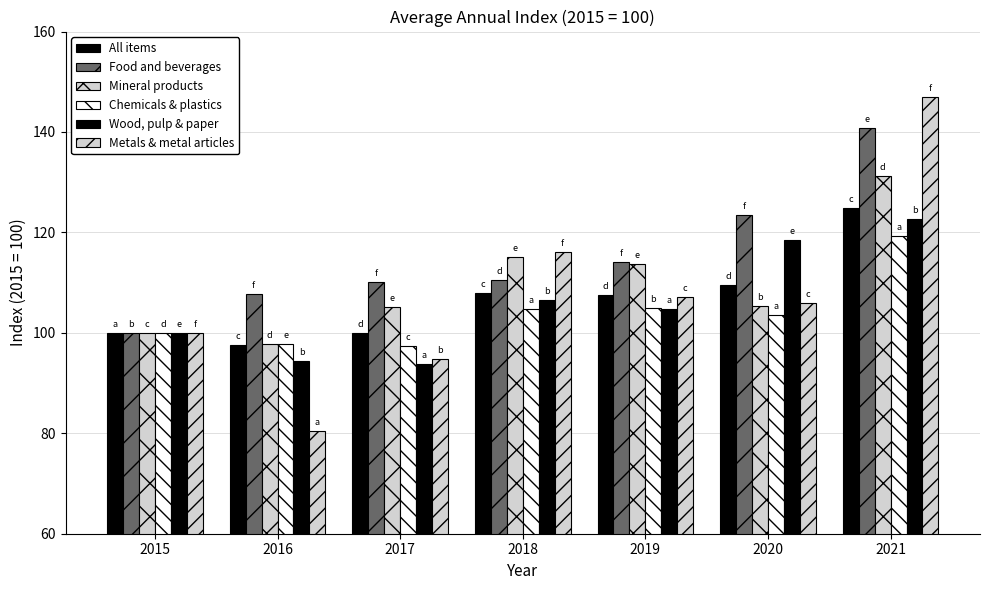

How many categories are shown in the chart?

7